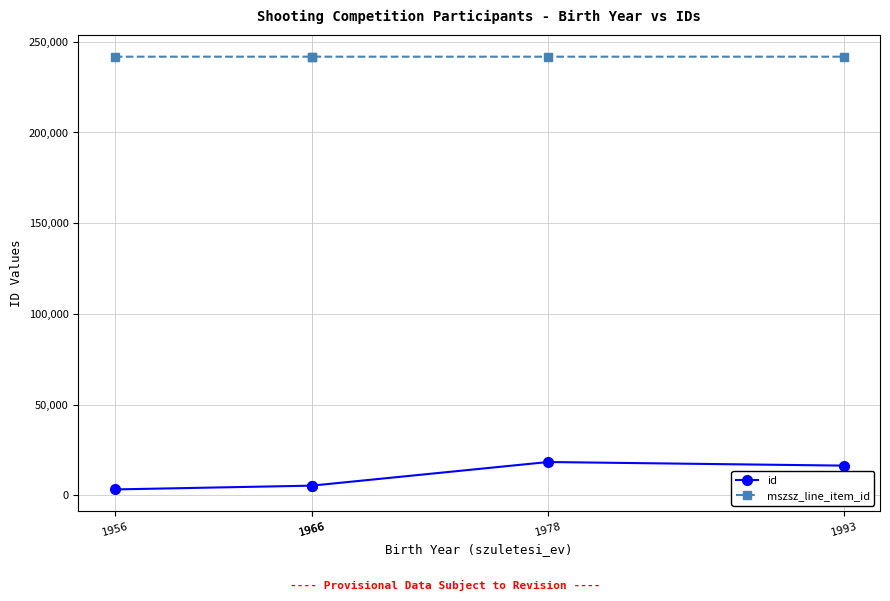

What is the minimum value shown in the chart?

3263